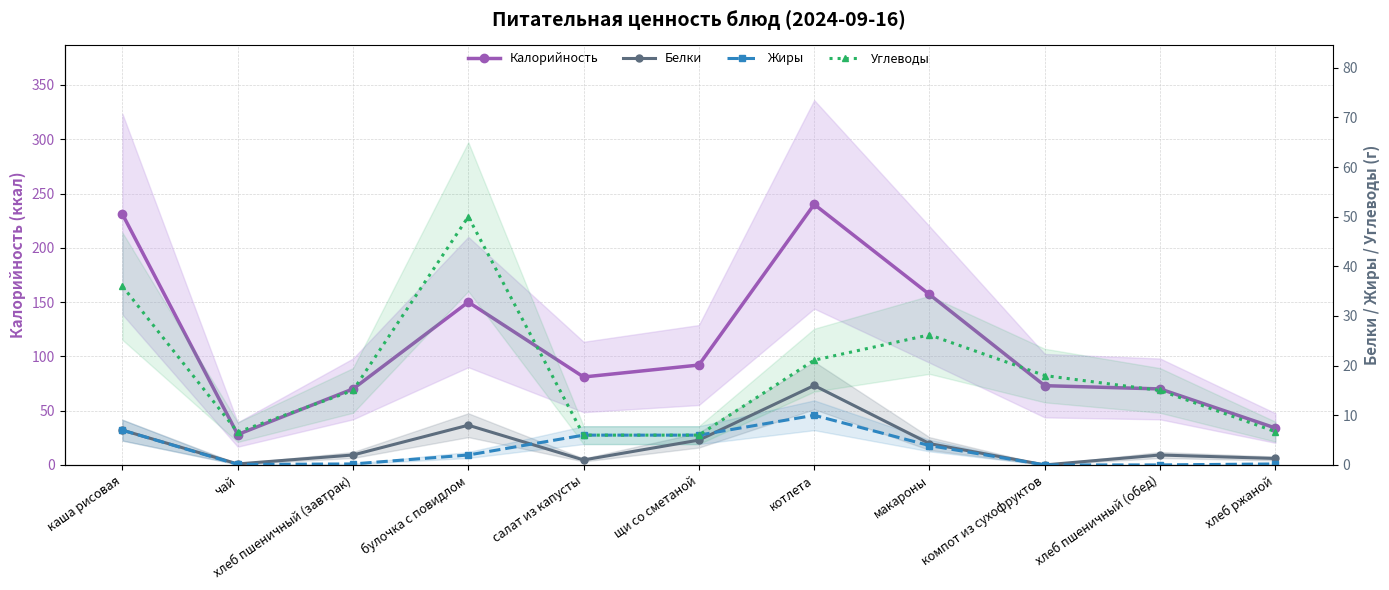

How many interior local valleys does the Калорийность series have?

2